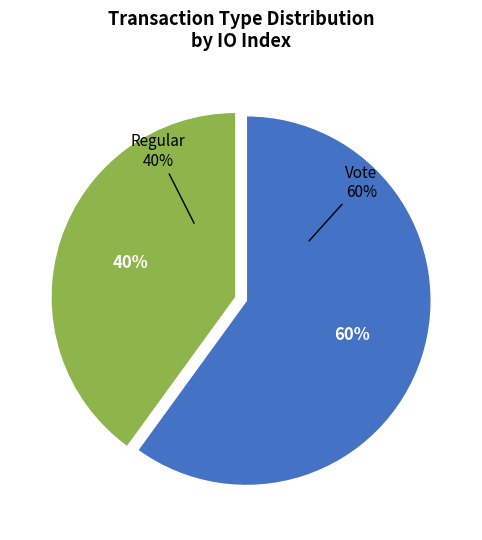

What is the ratio of the value at Regular to the value at Vote?

0.7